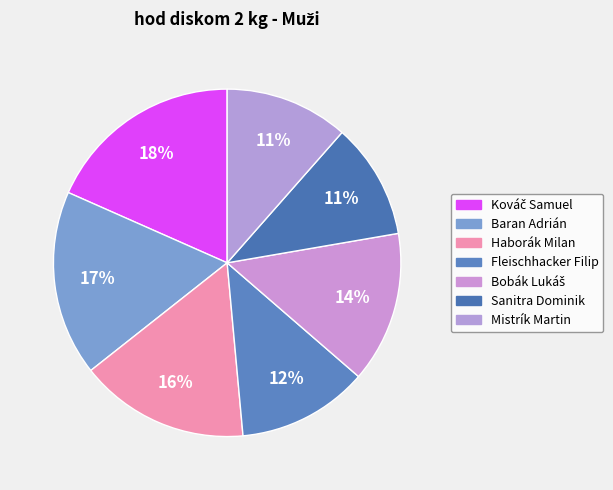

Does any single category account for the majority?

No